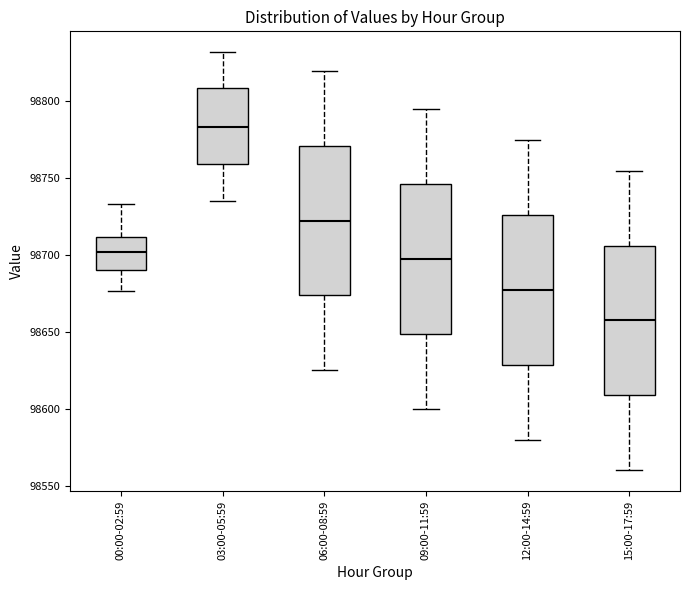

Reading left to right, transcribe this box plot: for each box, give where its median line is, the range the box spans, and where its two whiskers end, as read against the y-axis. The values are not printed on the chart, so give them approximately, as read against the axis.

00:00-02:59: median 98700, box 98690 to 98710, whiskers 98675 to 98735
03:00-05:59: median 98785, box 98760 to 98810, whiskers 98735 to 98830
06:00-08:59: median 98725, box 98675 to 98770, whiskers 98625 to 98820
09:00-11:59: median 98700, box 98650 to 98745, whiskers 98600 to 98795
12:00-14:59: median 98680, box 98630 to 98725, whiskers 98580 to 98775
15:00-17:59: median 98660, box 98610 to 98705, whiskers 98560 to 98755